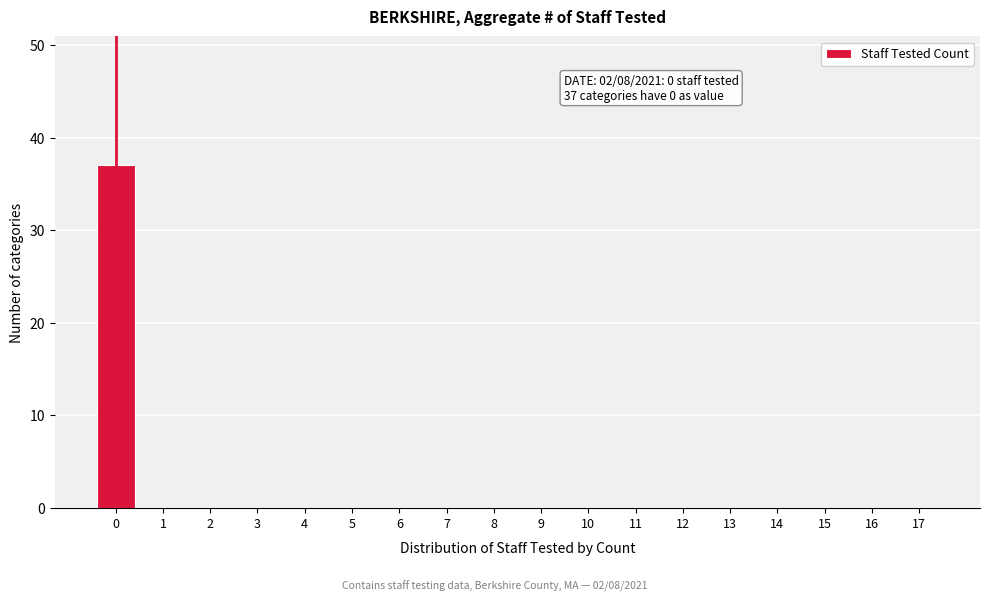

Reading left to right, what are all the values shown in this chart?

0=37	1=0	2=0	3=0	4=0	5=0	6=0	7=0	8=0	9=0	10=0	11=0	12=0	13=0	14=0	15=0	16=0	17=0